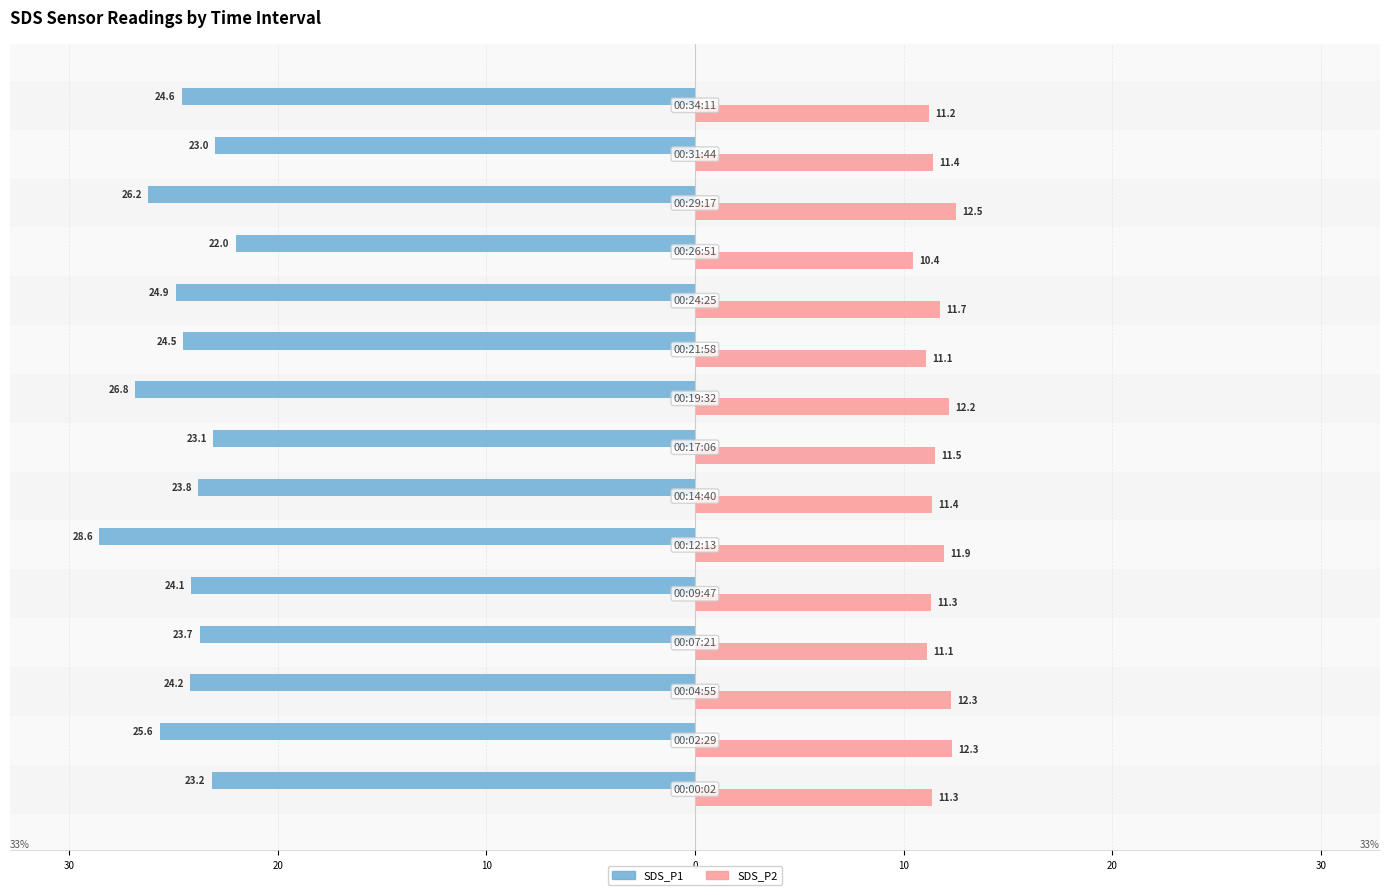

Rank the series by their average value, from lowest to highest.

SDS_P2, SDS_P1